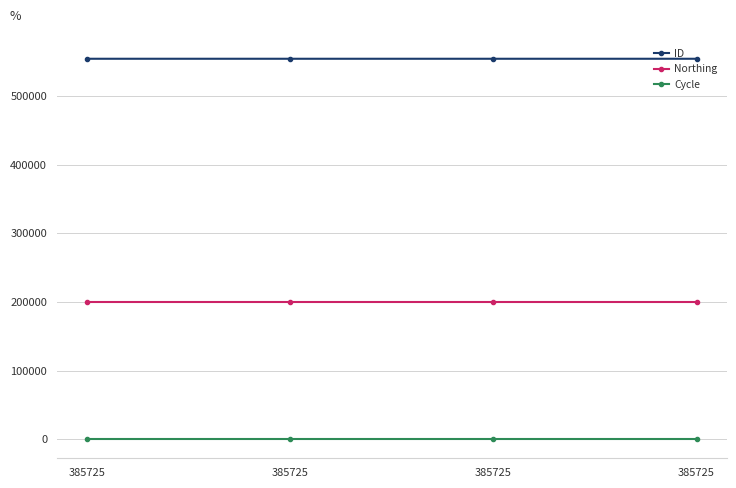

Reading left to right, list all the values displayed in this chart.

ID: 554499	554498	554497	554496
Northing: 199441	199441	199441	199441
Cycle: 3	3	3	3